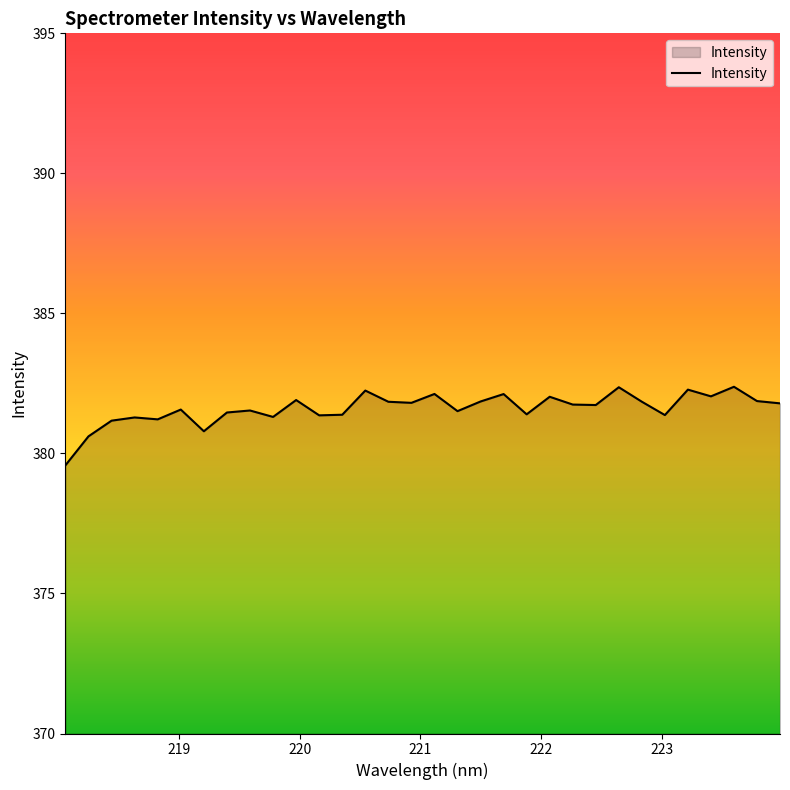

What is the greatest value displayed?

382.4